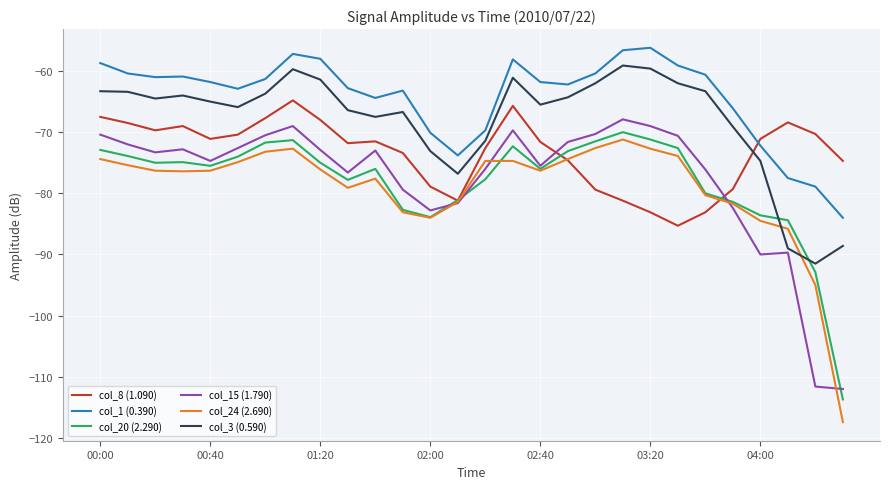

What are all the series names shown in the legend?

col_8 (1.090), col_1 (0.390), col_20 (2.290), col_15 (1.790), col_24 (2.690), col_3 (0.590)